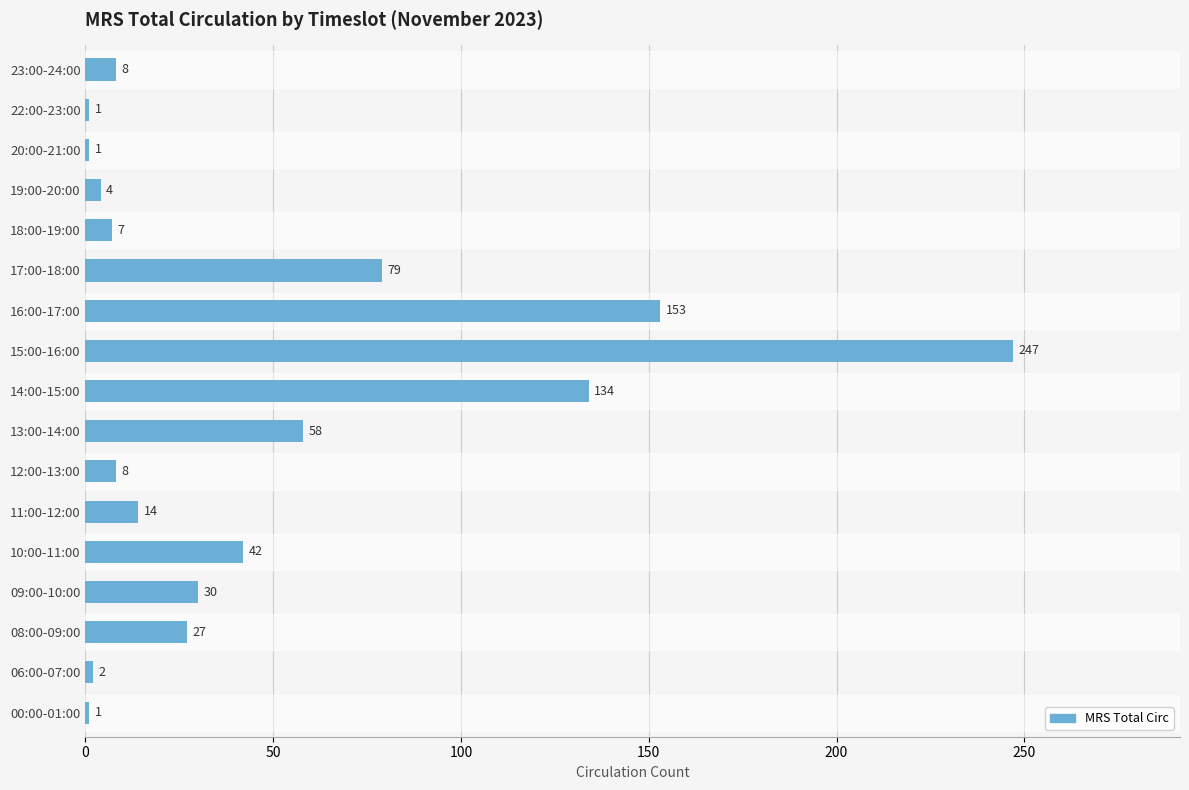

At which label is the value closest to 124?

14:00-15:00